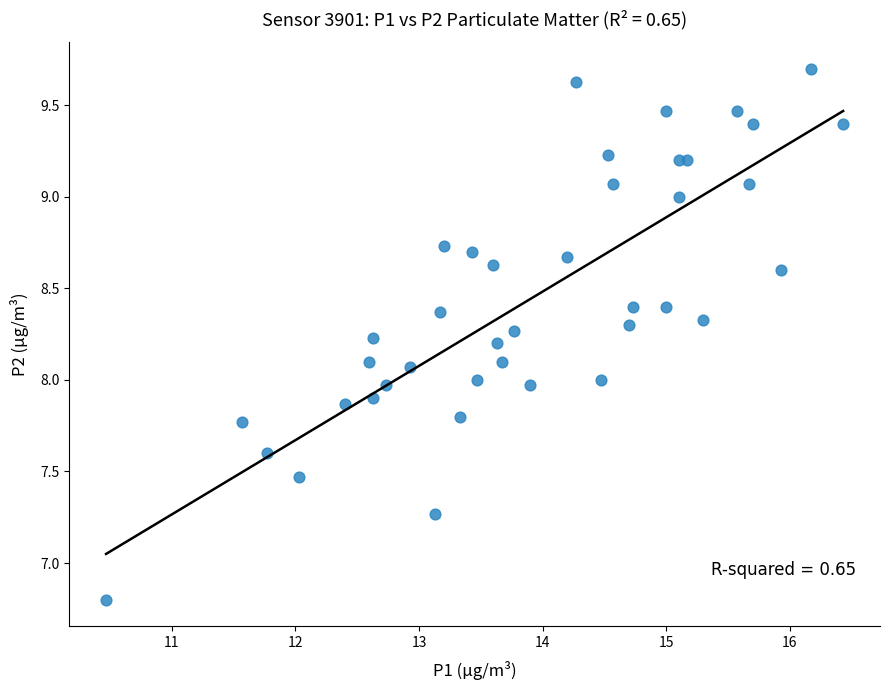

What is the range of Y values (max minus min)?

2.9